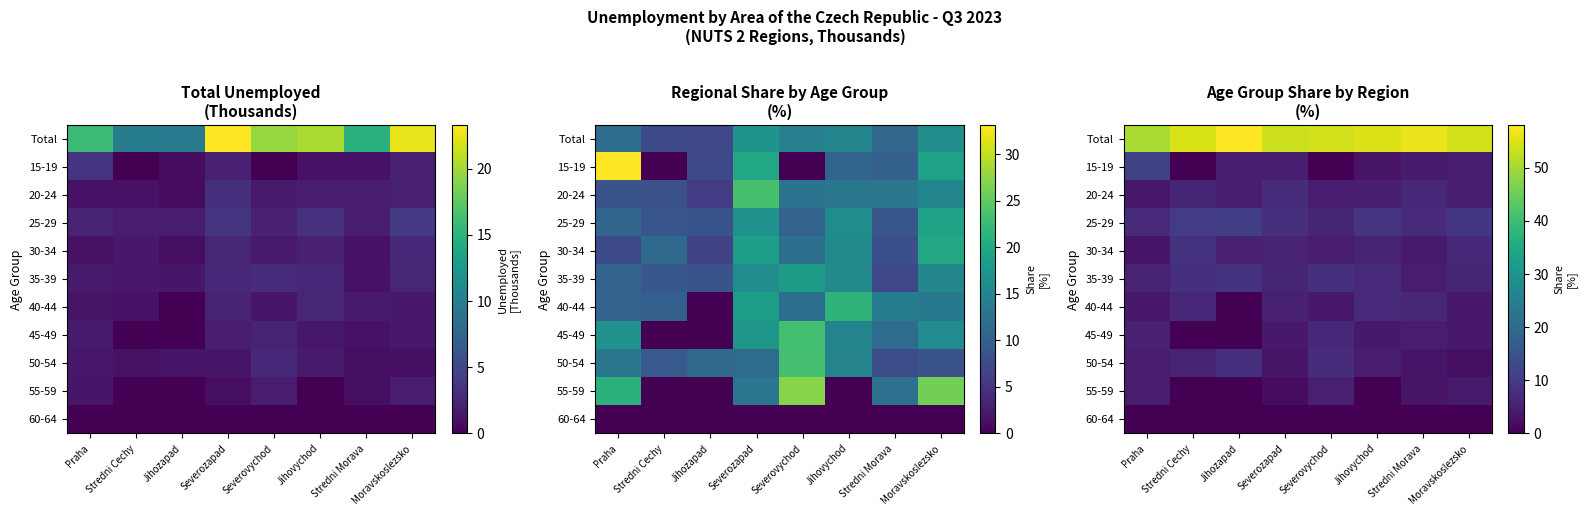

True or false: 45-49 has a value of 1.6 at Stredni Morava.

False